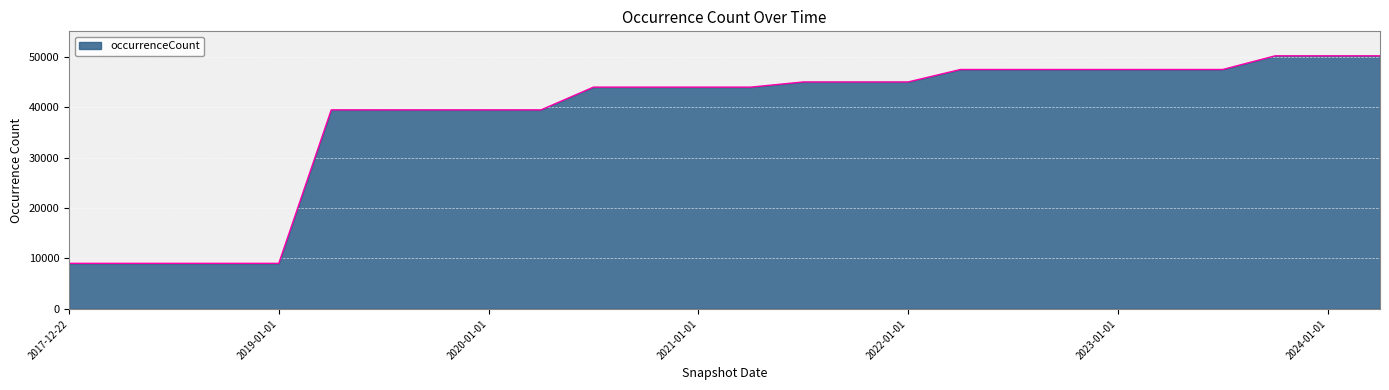

What is the difference between the maximum and minimum values?

41113